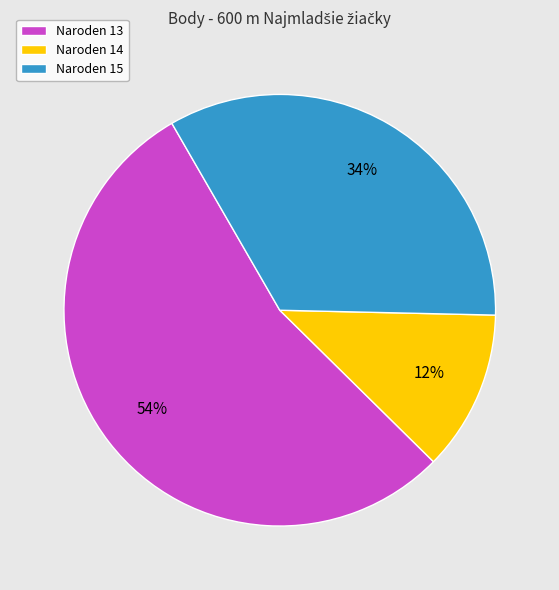

Approximately how many times larger is the value at Naroden 15 compared to Naroden 14?

2.8